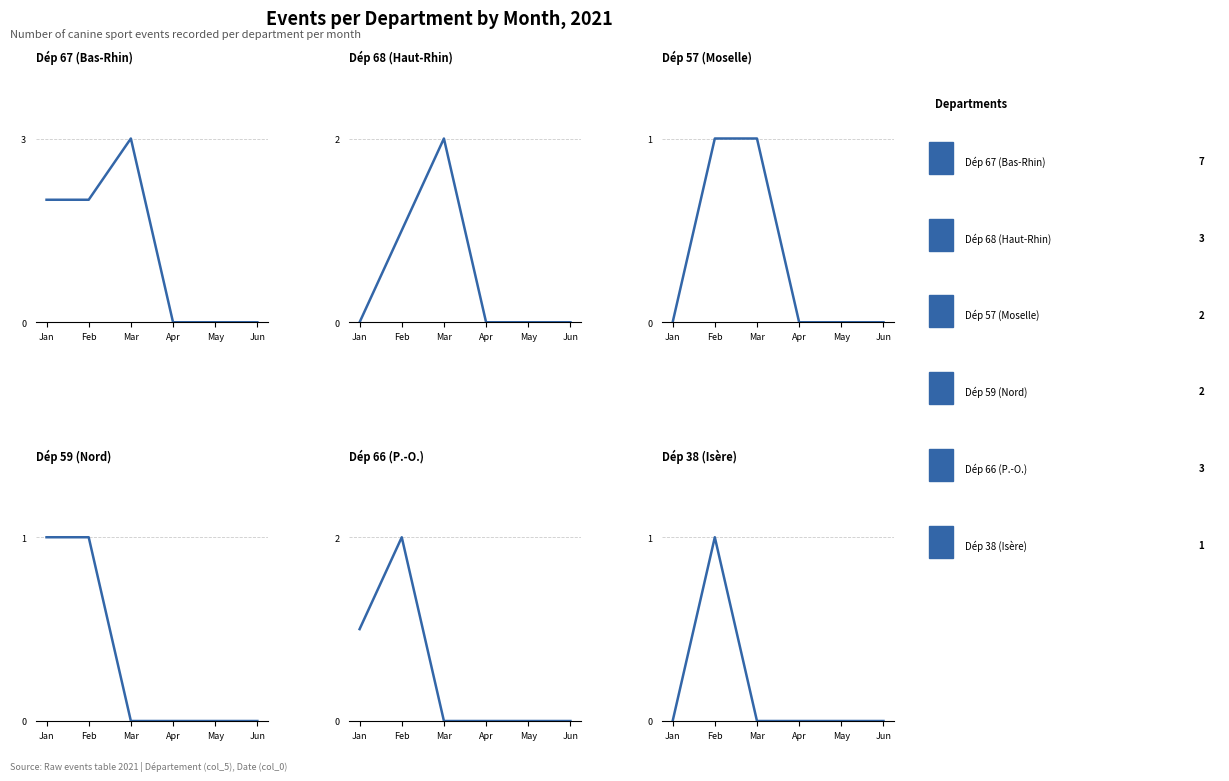

Is it true that Dép 59 (Nord) equals 0 at Mar?

True